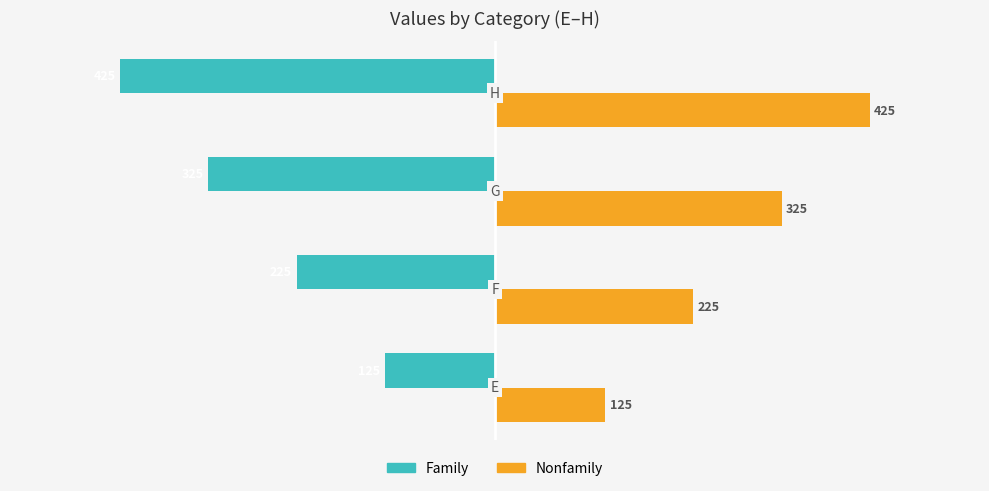

What is the highest value of the Nonfamily series?

425